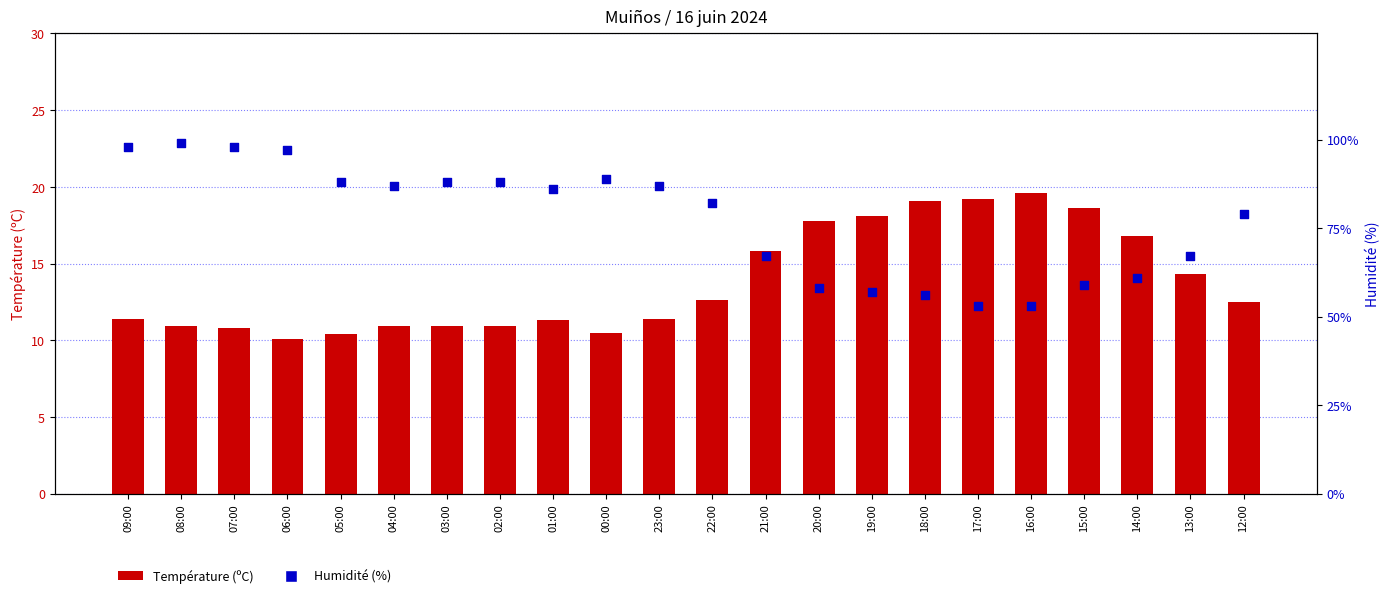

At how many categories does at least one series exceed 13?

22